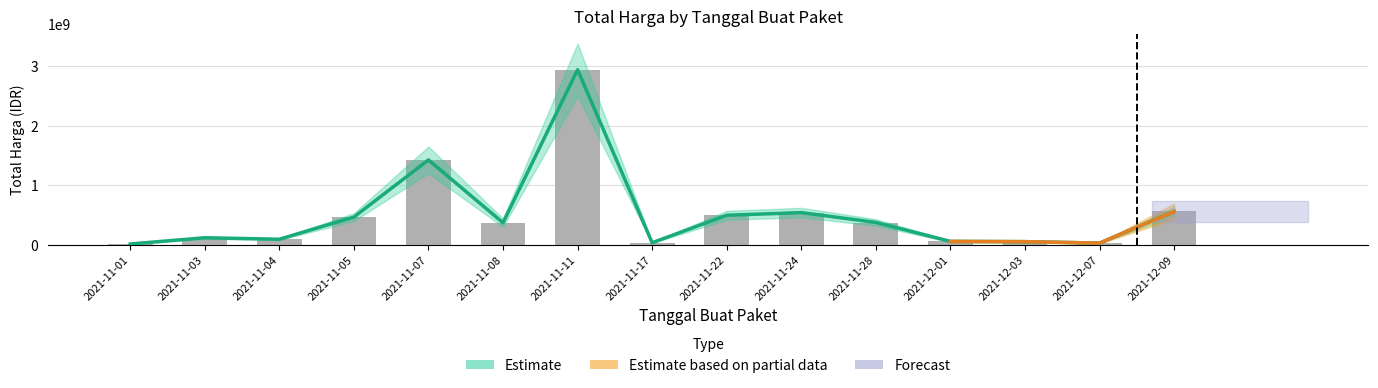

What is the ratio of the value at 2021-11-11 to the value at 2021-11-07?

2.1